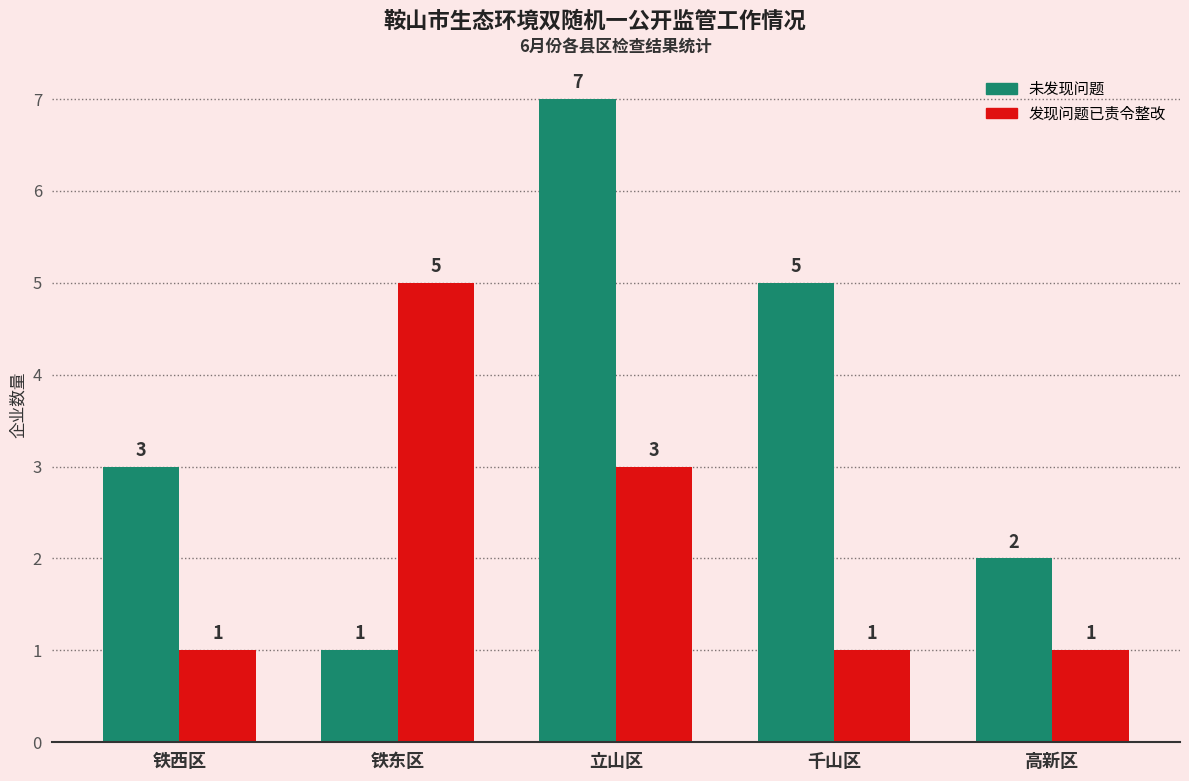

What is the minimum value shown in the chart?

1